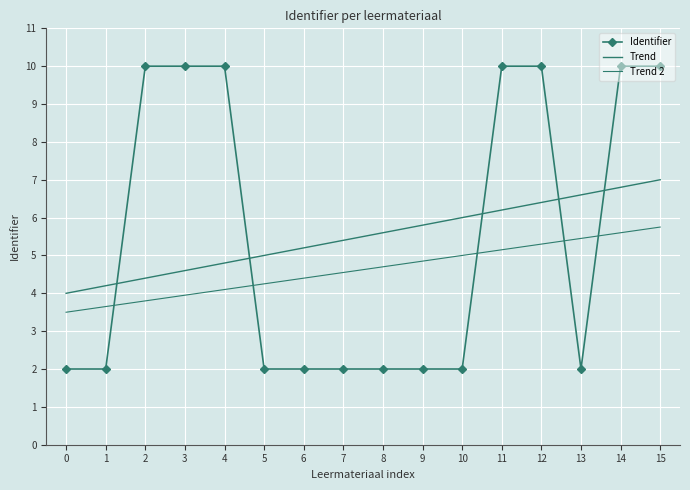

True or false: Identifier has a value of 1.2 at 7.

False